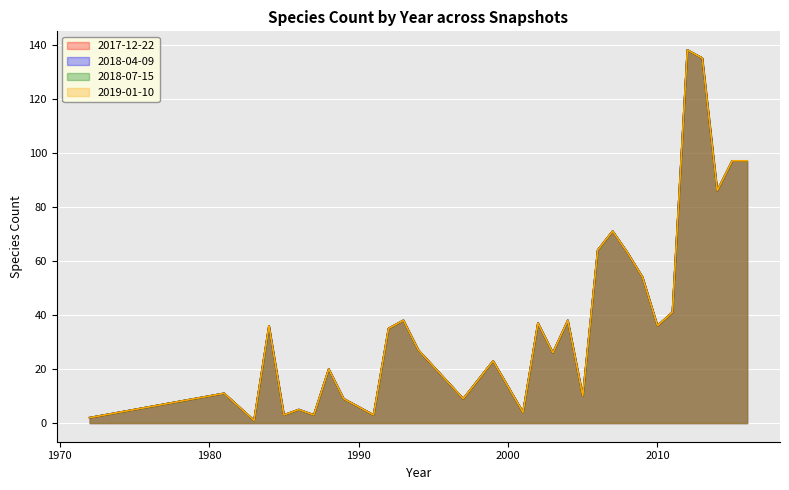

How many interior local valleys does the 2019-01-10 series have?

10